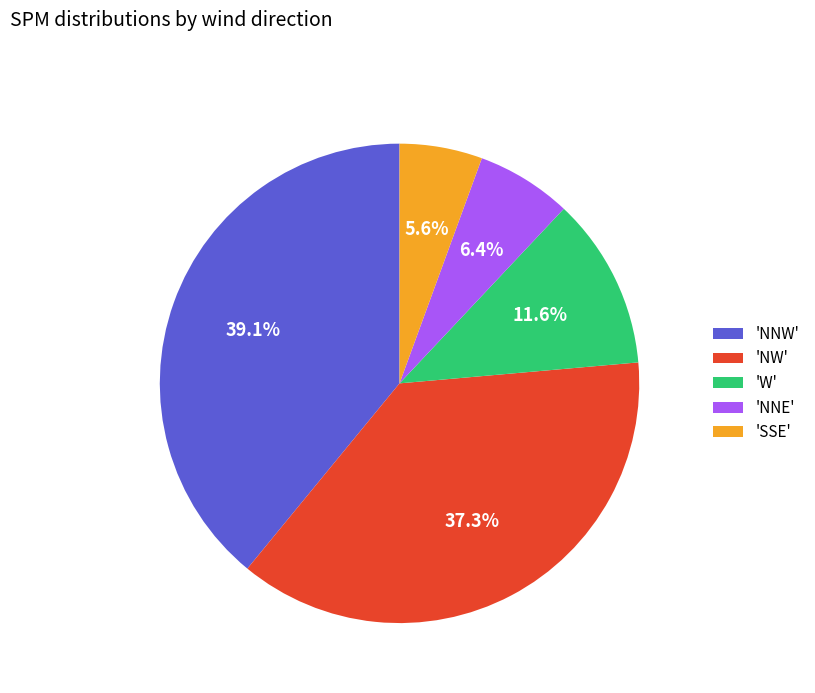

What is the ratio of the value at 'NW' to the value at 'NNW'?

1.0